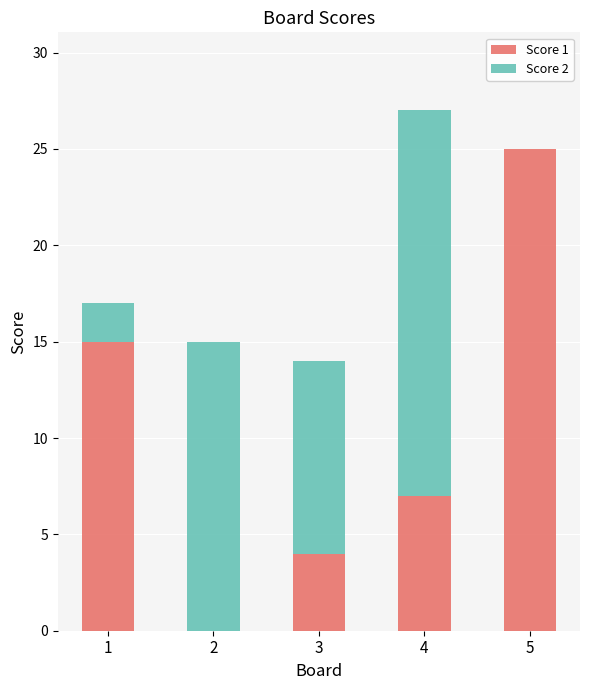

True or false: Score 1 has a value of 4 at 4.

False